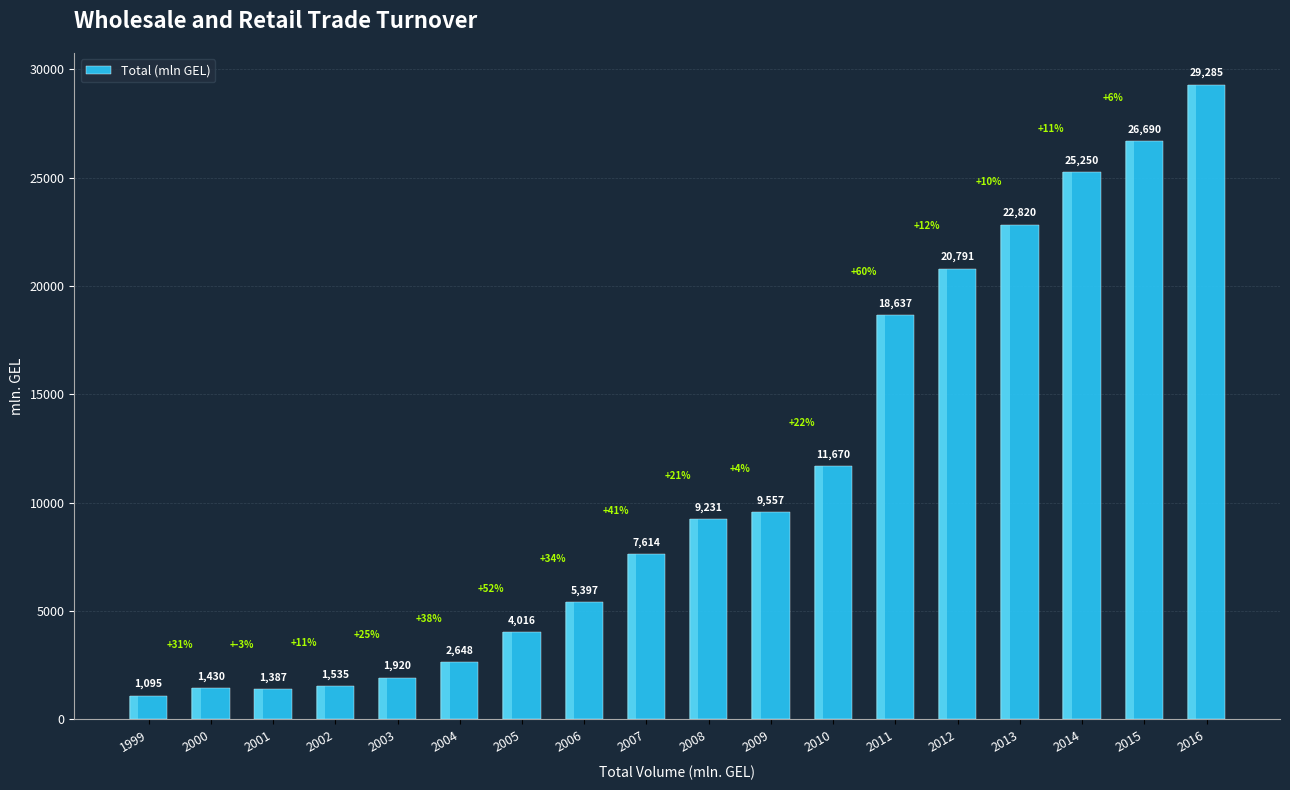

Approximately how many times larger is the value at 2007 compared to 2000?

5.3